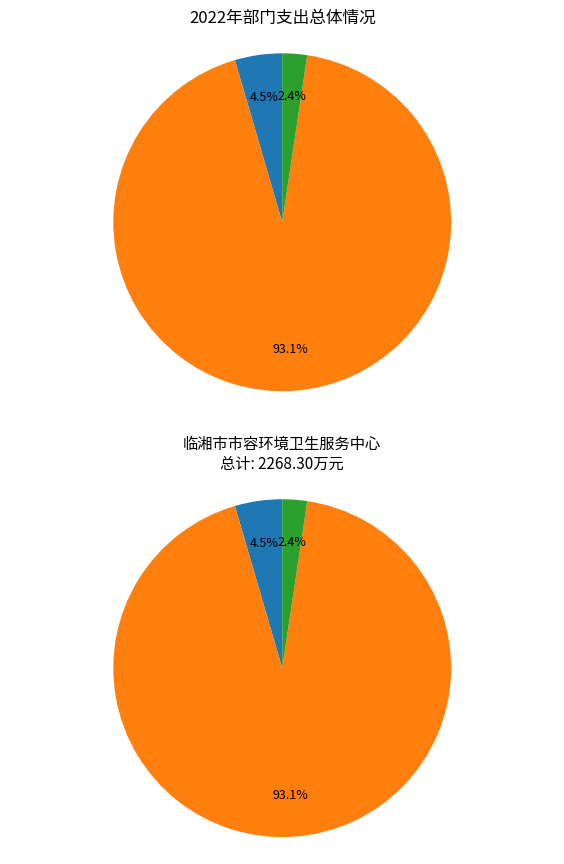

Which slice is the largest?

城乡社区支出